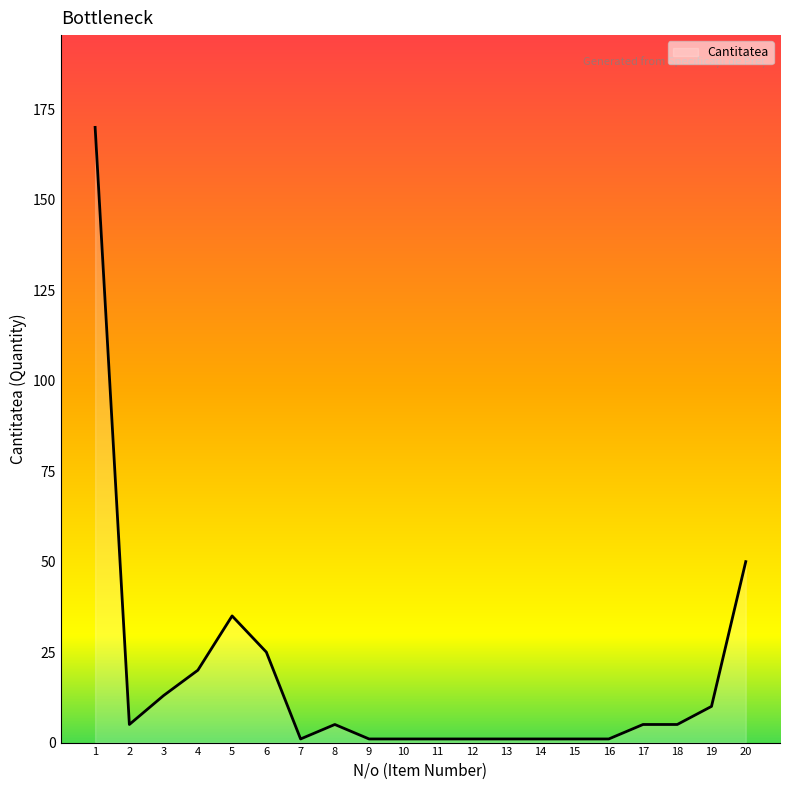

What is the difference between the values at 5 and 9?

34